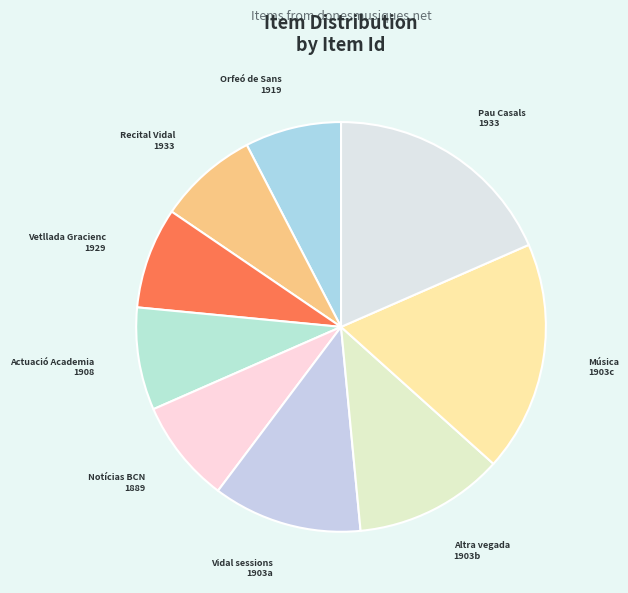

Approximately how many times larger is the value at Notícias BCN 1889 compared to Altra vegada 1903b?

0.7